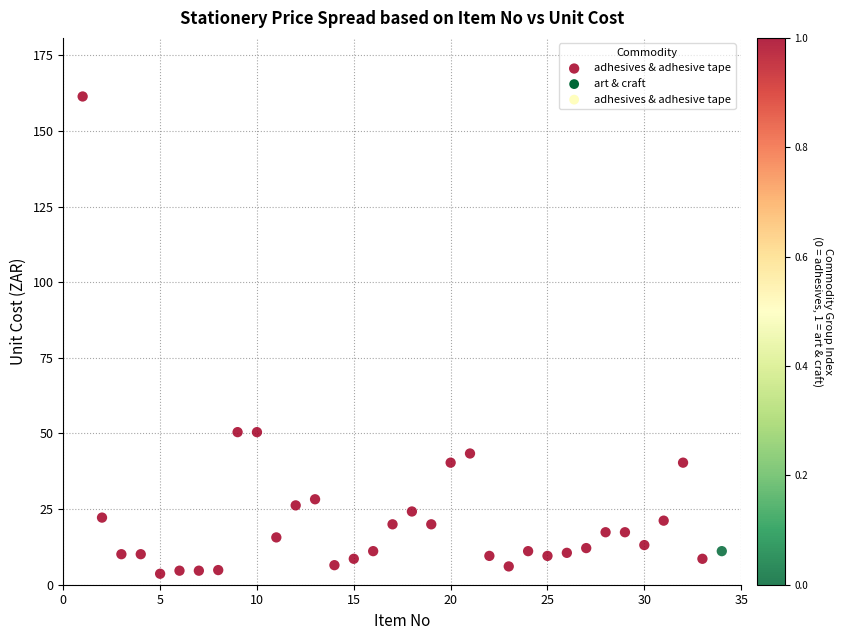

What is the range of Y values (max minus min)?

157.8